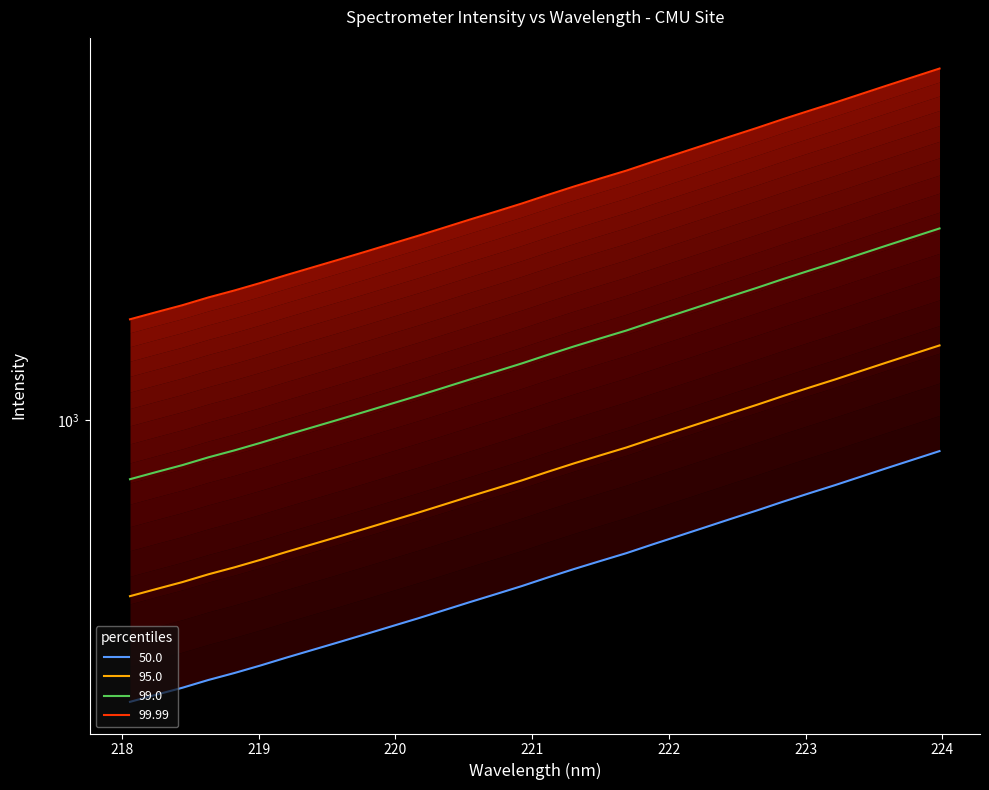

Rank the categories by value from highest to lowest.

223.9802, 223.7895, 223.5987, 223.408, 223.2172, 223.0264, 222.8355, 222.6447, 222.4538, 222.263, 222.0721, 221.8812, 221.6902, 221.4993, 221.3083, 221.1174, 220.9264, 220.7354, 220.5444, 220.3533, 220.1623, 219.9712, 219.7801, 219.589, 219.3979, 219.2067, 219.0156, 218.8244, 218.6332, 218.442, 218.2508, 218.0596